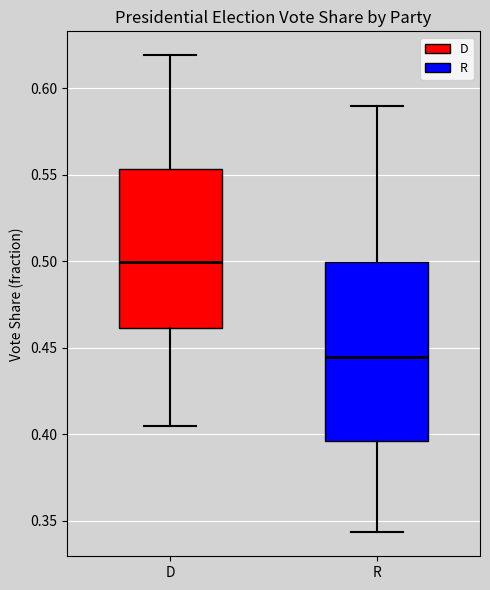

Which box is the tallest, from its lower edge to its upper edge?

R